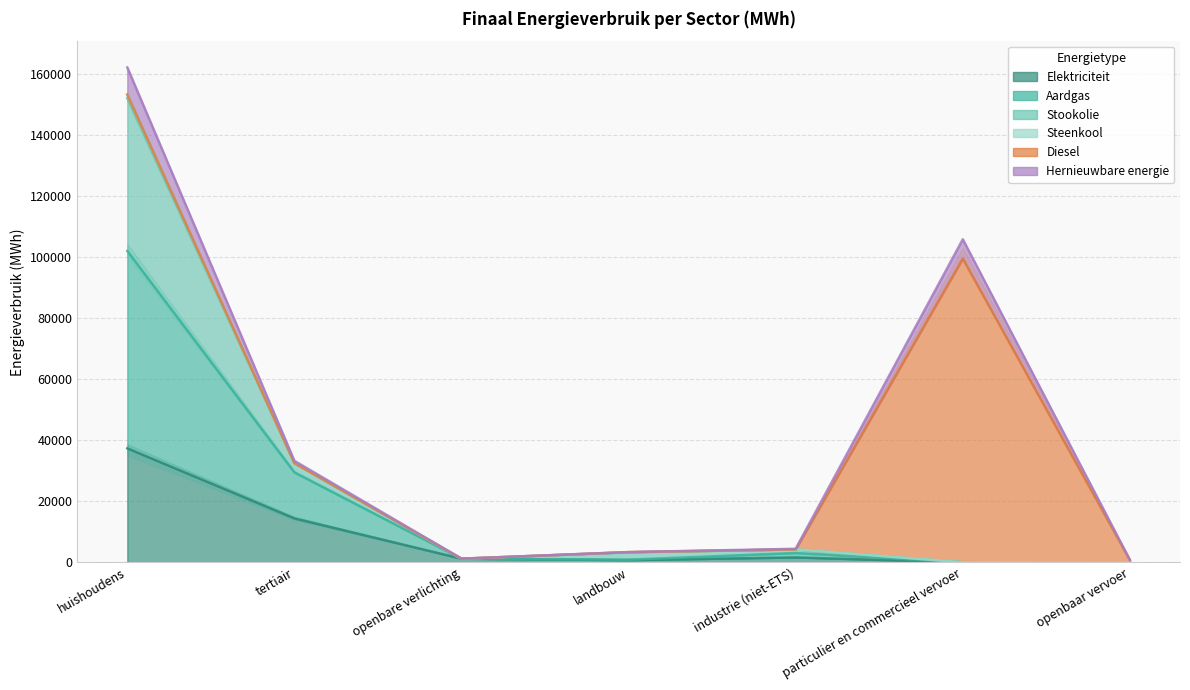

What is the average value of the Elektriciteit series?

7907.7